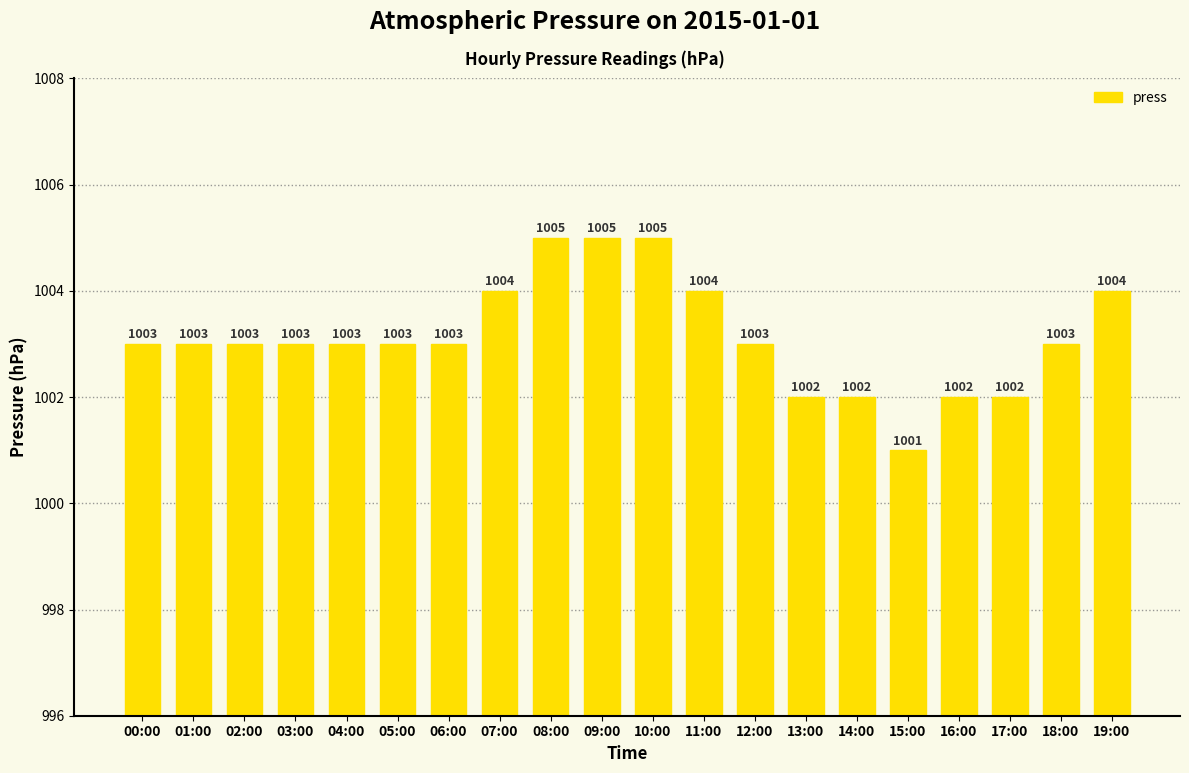

Read the value at 11:00.

1004